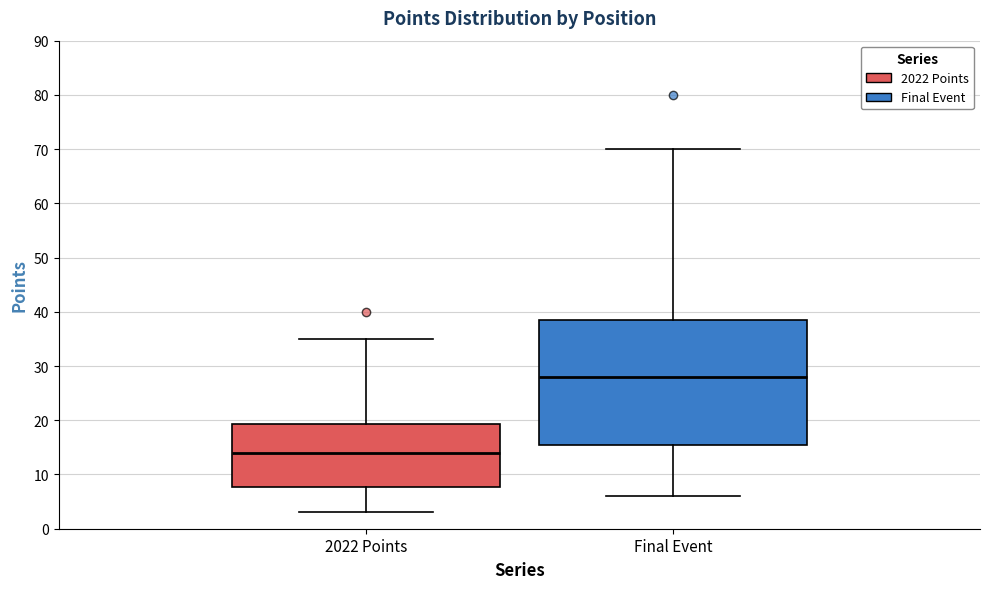

Reading left to right, transcribe this box plot: for each box, give where its median line is, the range the box spans, and where its two whiskers end, as read against the y-axis. The values are not printed on the chart, so give them approximately, as read against the axis.

2022 Points: median 14, box 8 to 19, whiskers 3 to 35
Final Event: median 28, box 16 to 39, whiskers 6 to 70